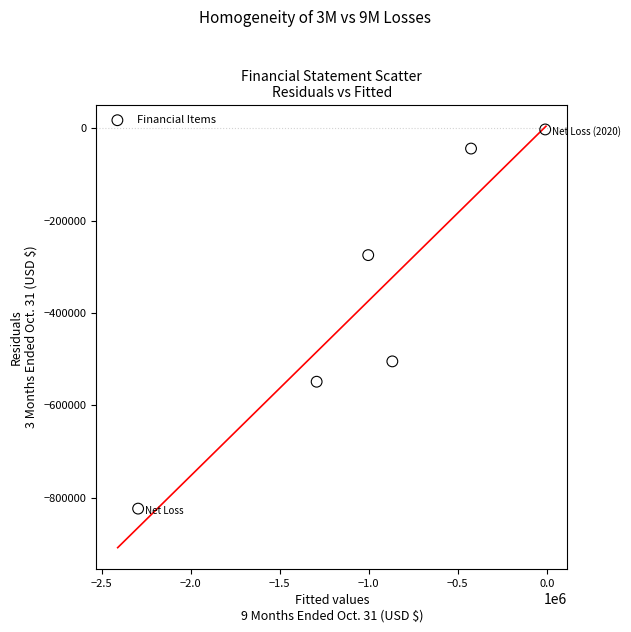

What Y value in the scatter plot is closest to -413244?

-504945